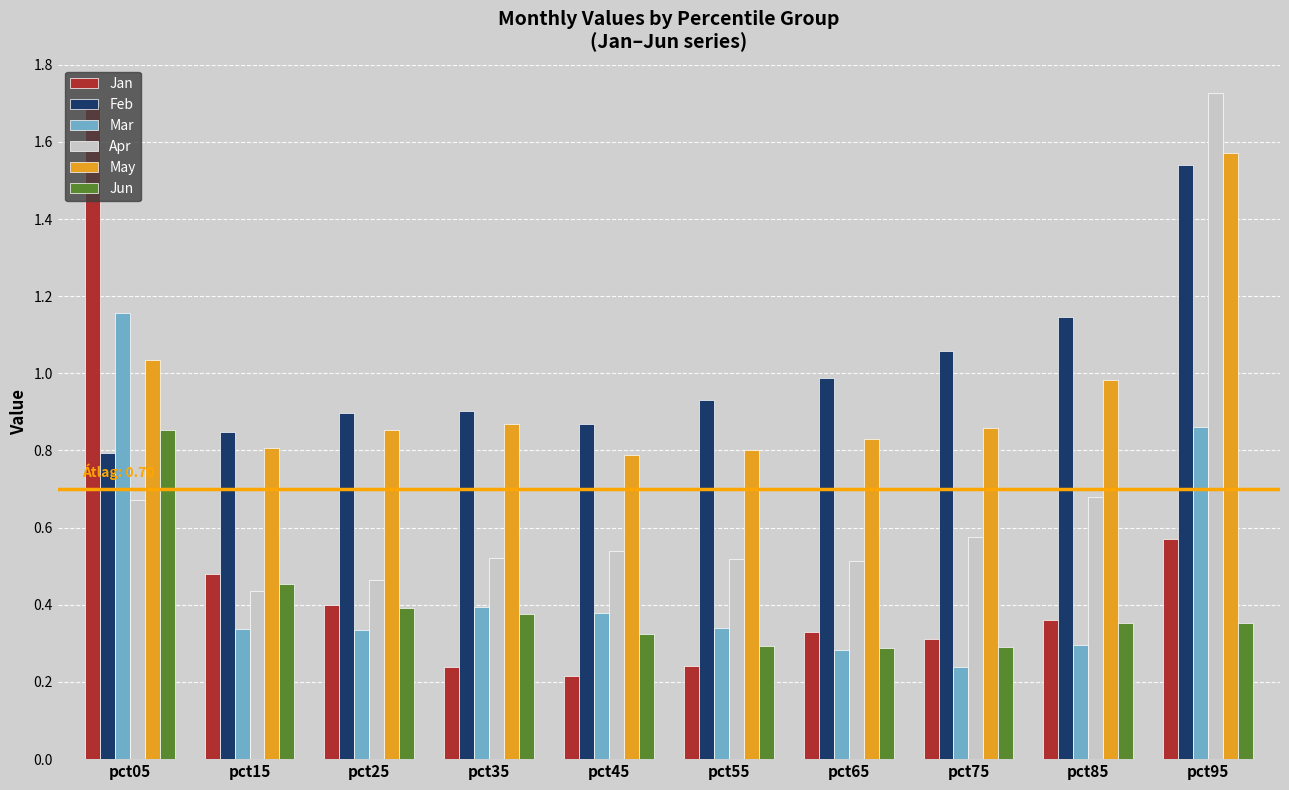

At which category is the sum across all series the highest?

pct95